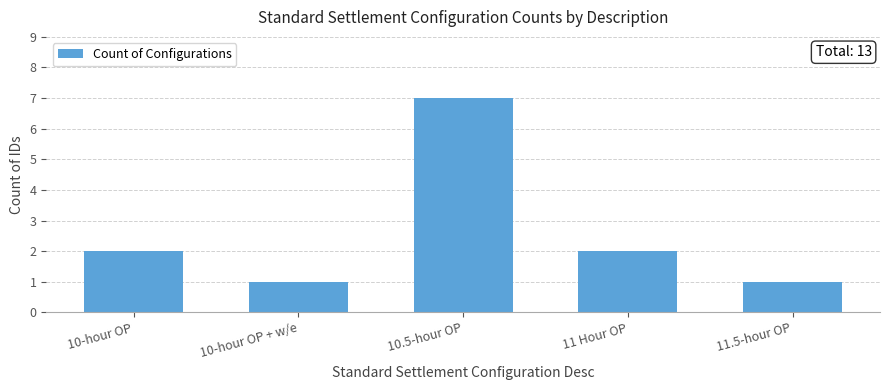

What is the label of the 3rd bar from the right?

10.5-hour OP